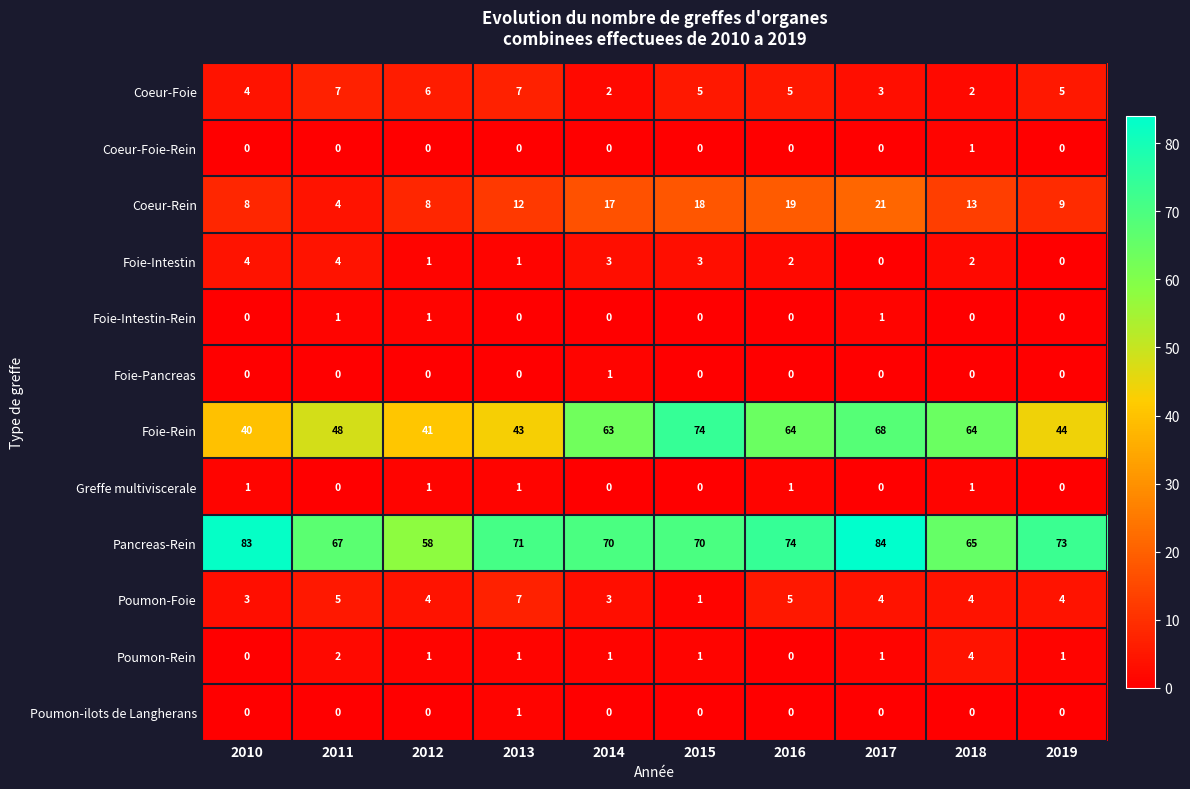

Between 2010 and 2013, which series saw the biggest shift?

Pancreas-Rein